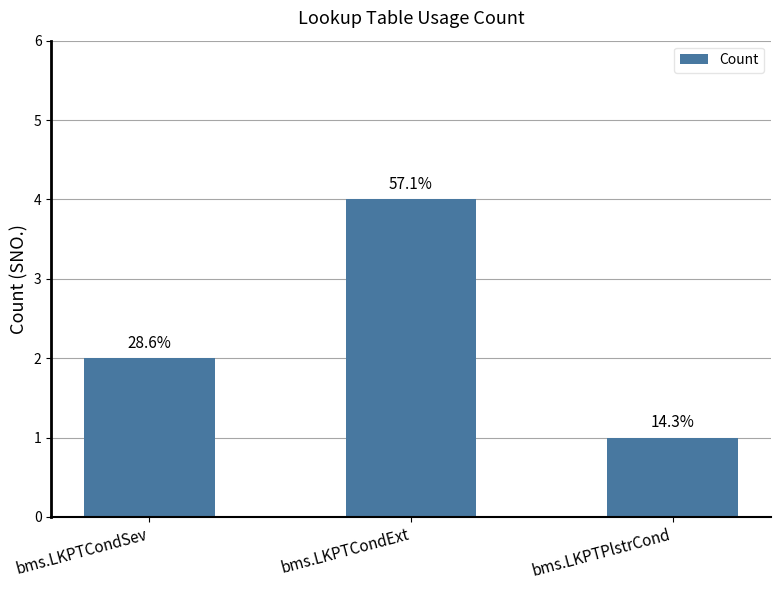

How many bars are there in total?

3